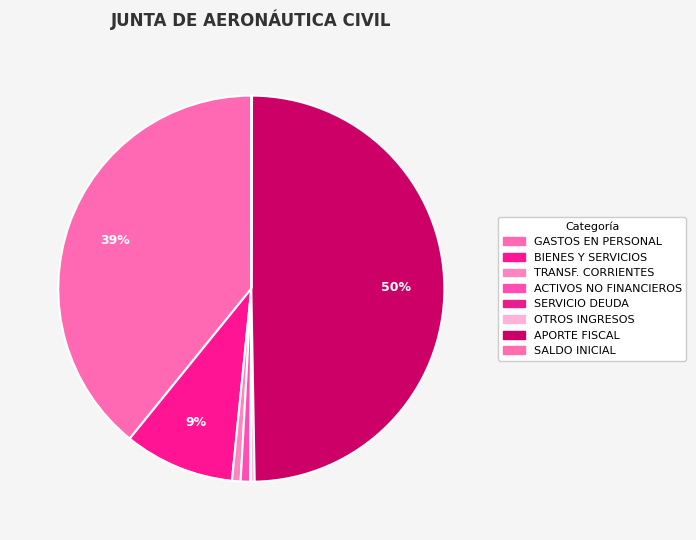

Is it true that APORTE FISCAL is 50% of the pie?

True